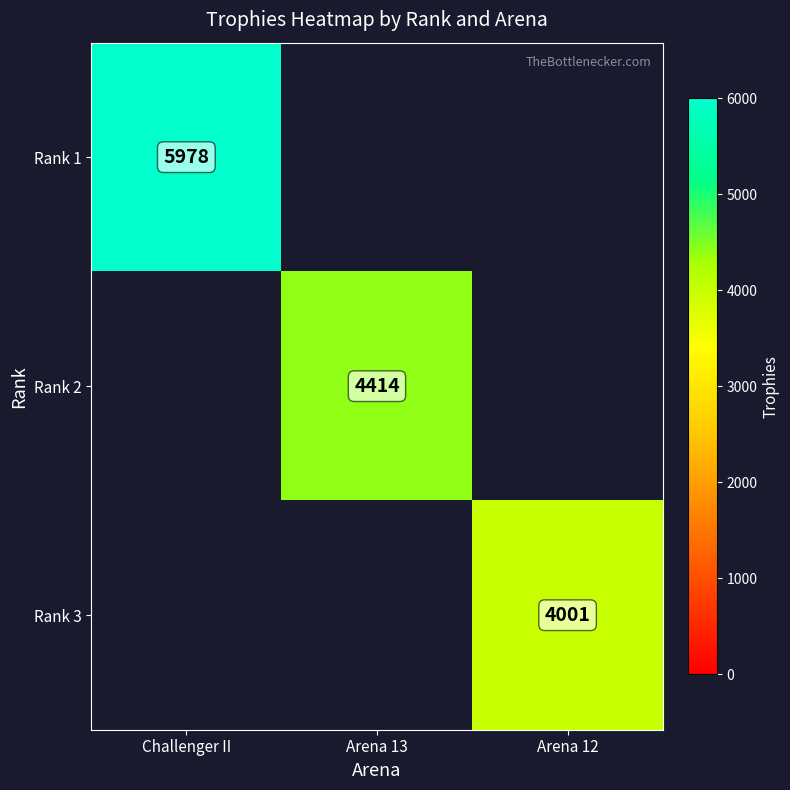

Is the value of Rank 2 at Challenger II greater than the value of Rank 3 at Challenger II?

No